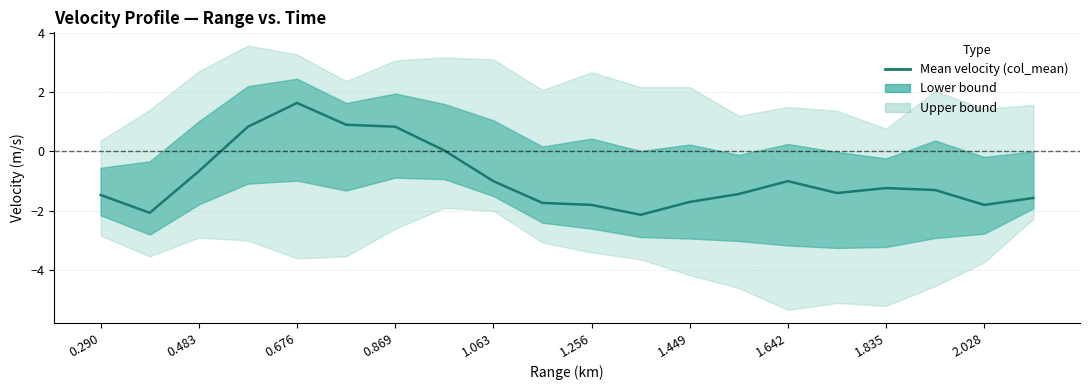

Is this an area chart (filled region under the line)?

No